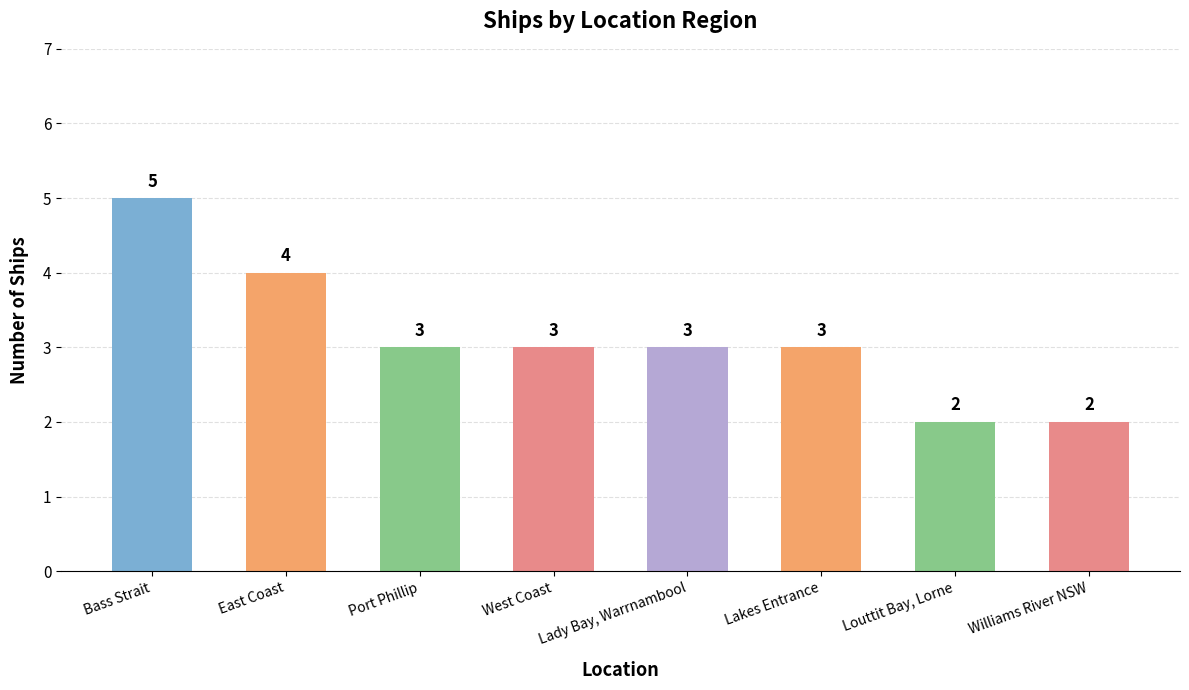

Count the number of data series in this chart.

1